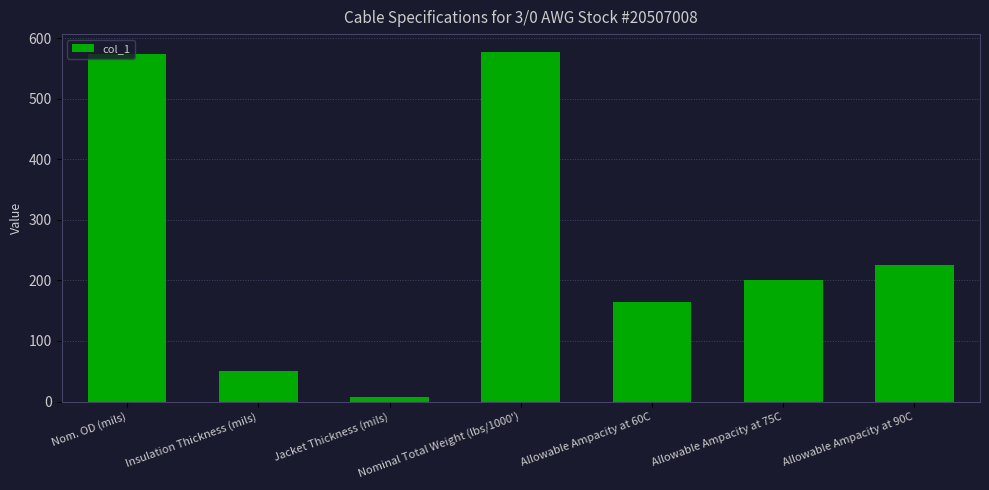

What value does the data have at Nom. OD (mils), to the nearest 10?

570